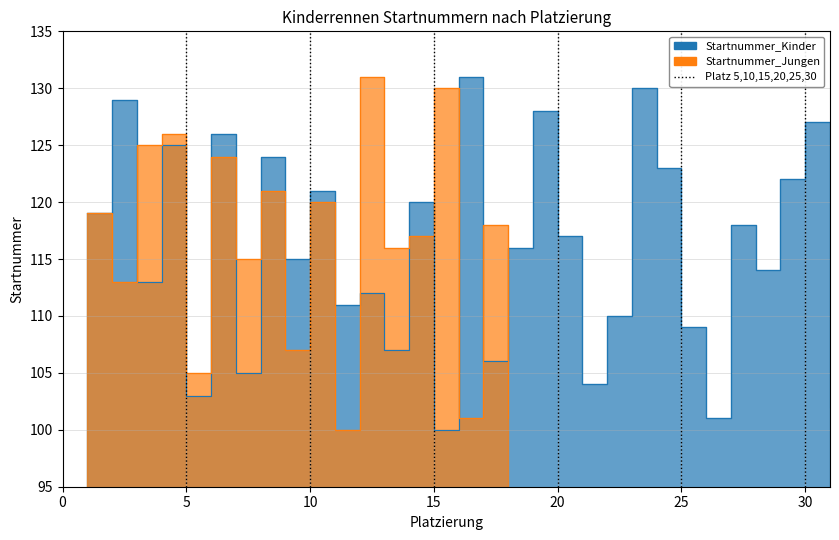

At which label does the data first exceed 116?

1